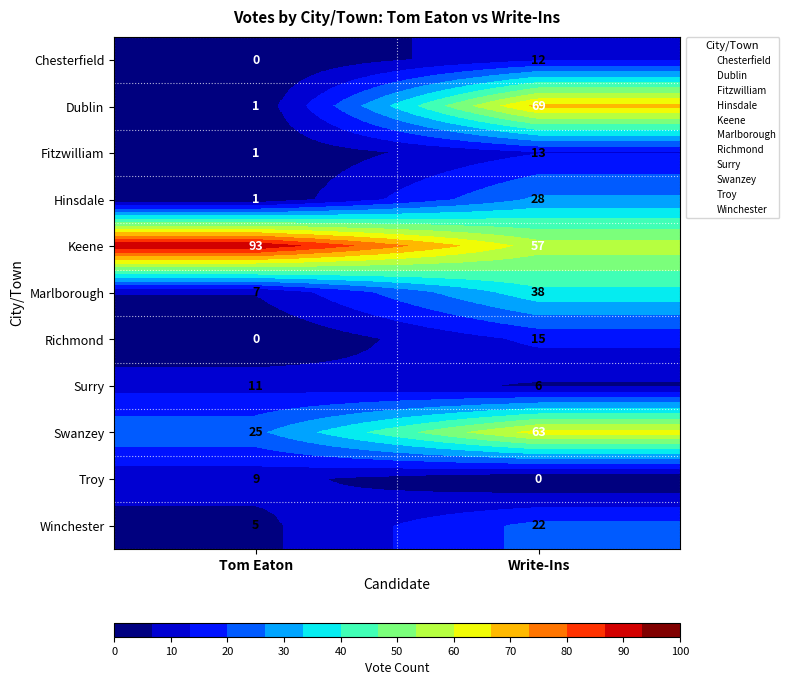

The Keene series shows 57 at Write-Ins. True or false?

True